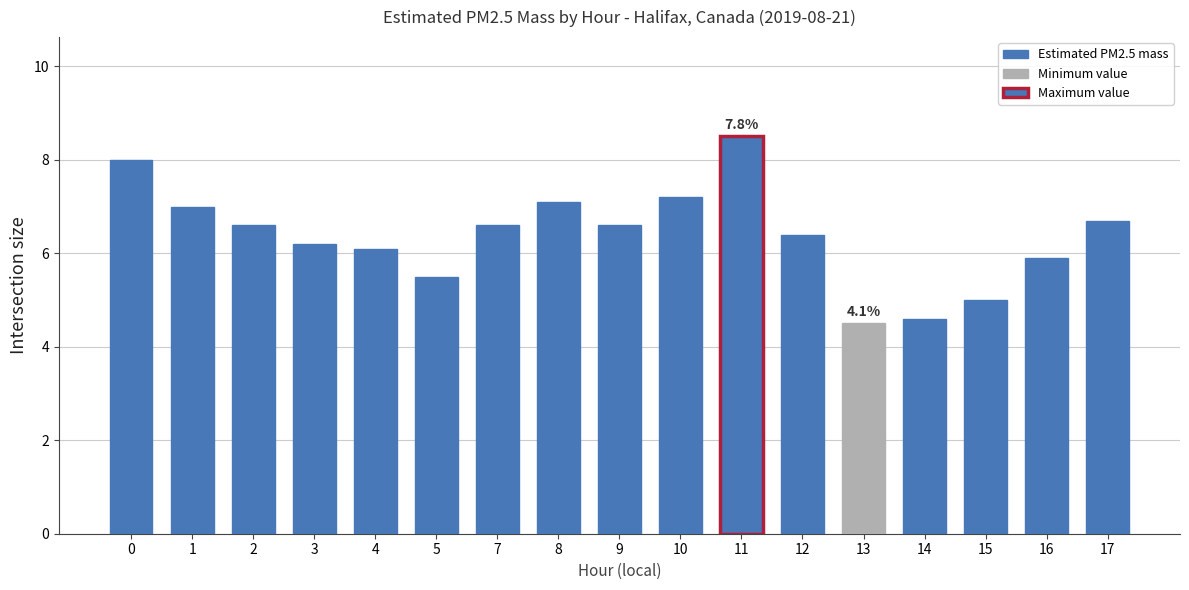

Which label corresponds to the largest value in the chart?

11